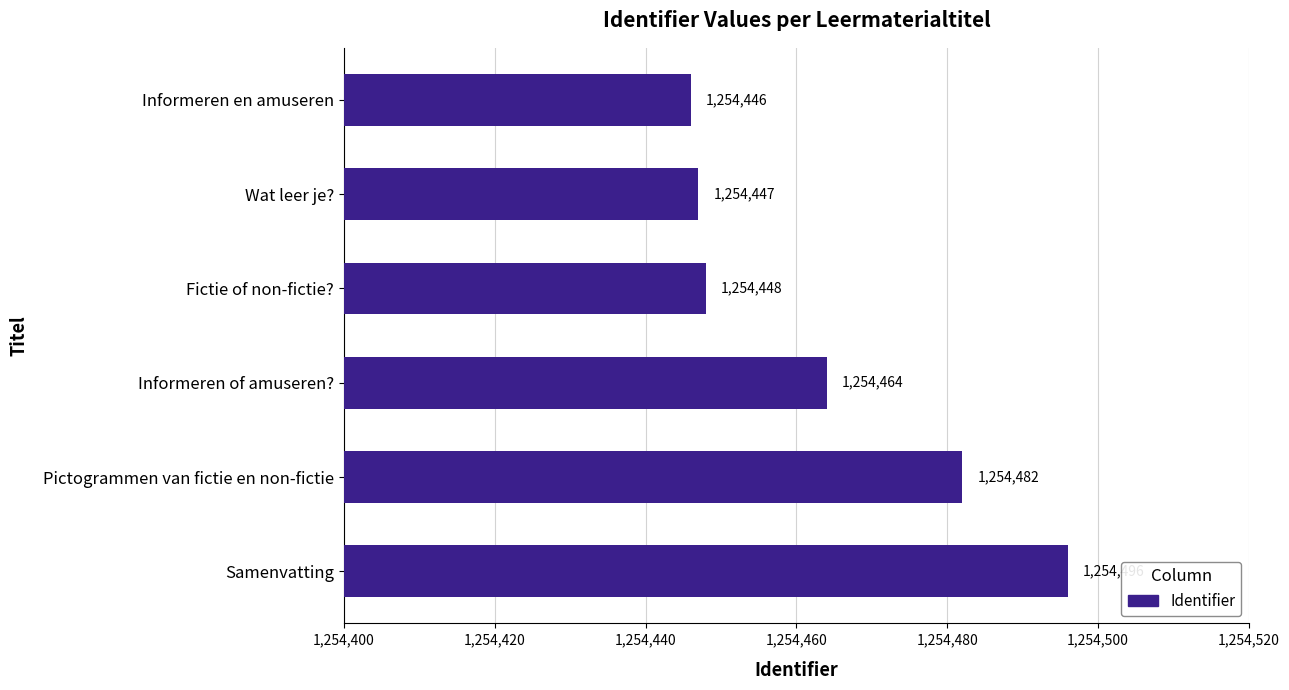

Rank the categories by value from lowest to highest.

Informeren en amuseren, Wat leer je?, Fictie of non-fictie?, Informeren of amuseren?, Pictogrammen van fictie en non-fictie, Samenvatting